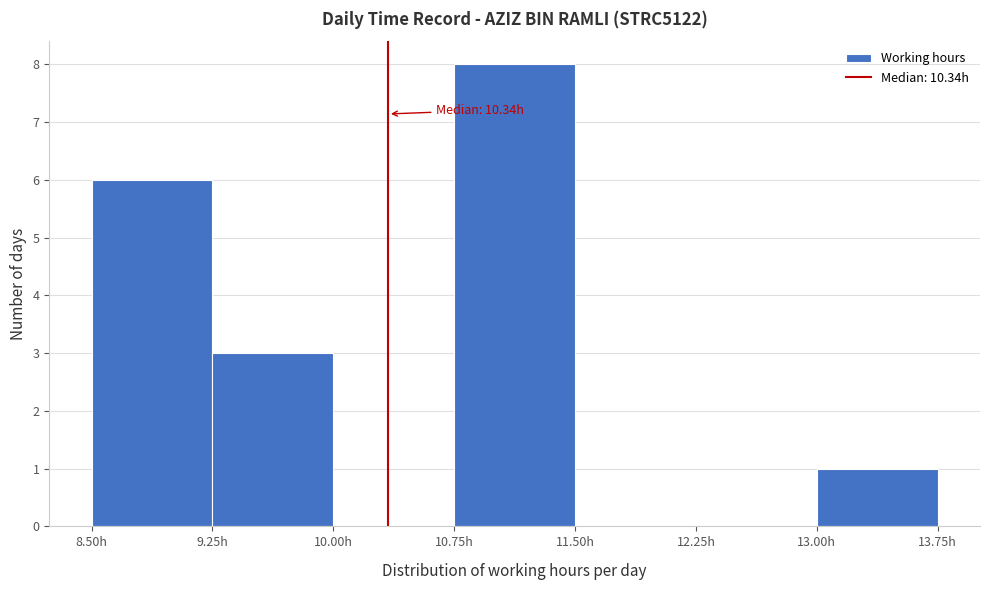

Over which range of the x-axis is the bar tallest?

10.75 to 11.50